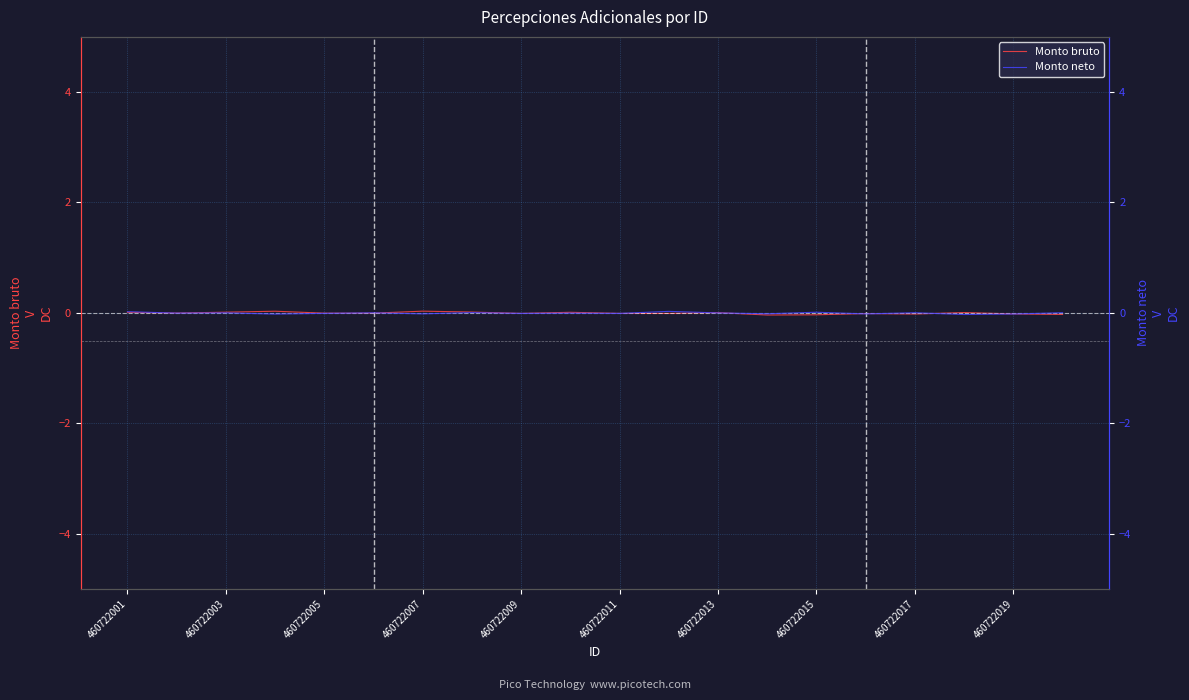

At which category does the chart reach its peak across all series?

460722007